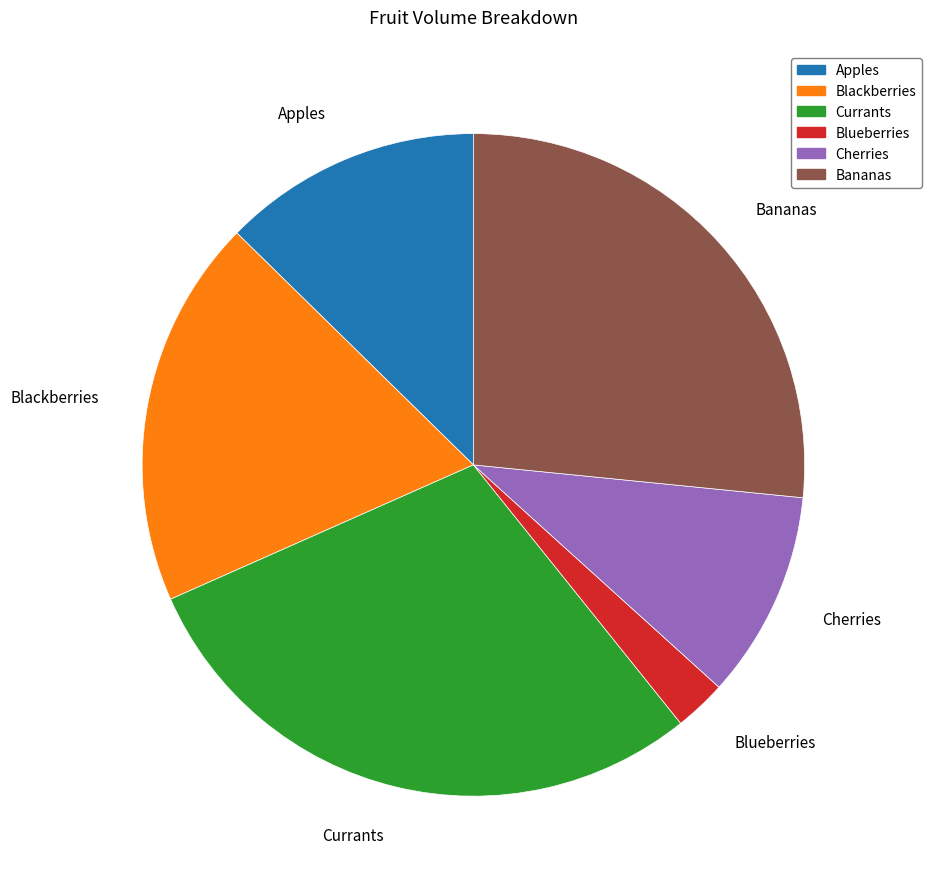

Between Blackberries and Bananas, which is larger?

Bananas